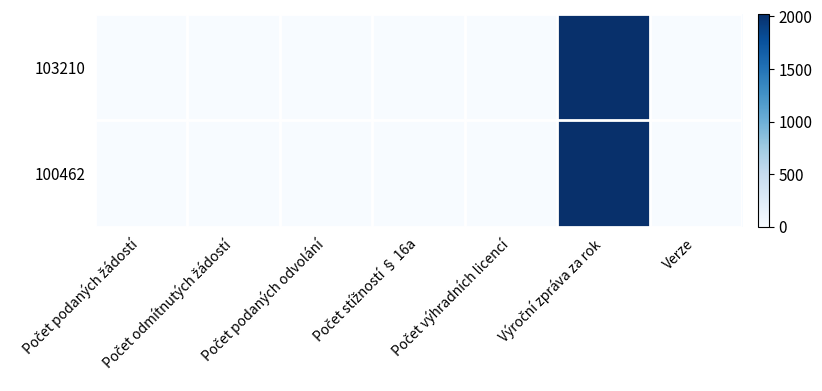

Rank the series by their average value, from highest to lowest.

103210, 100462